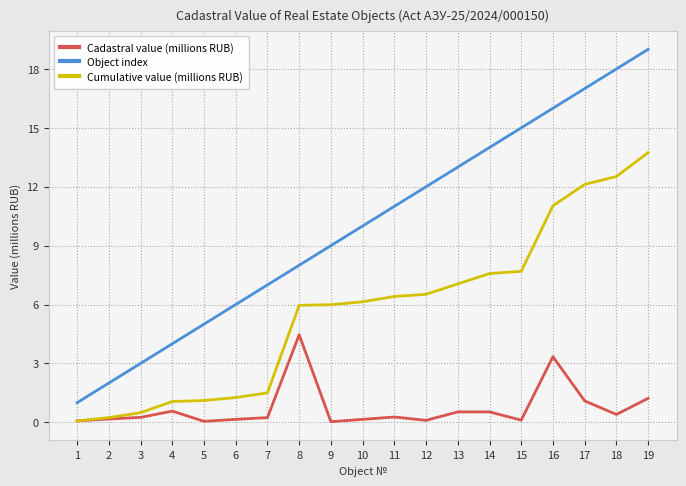

The value of Object index at 14 is 14.0. True or false?

True